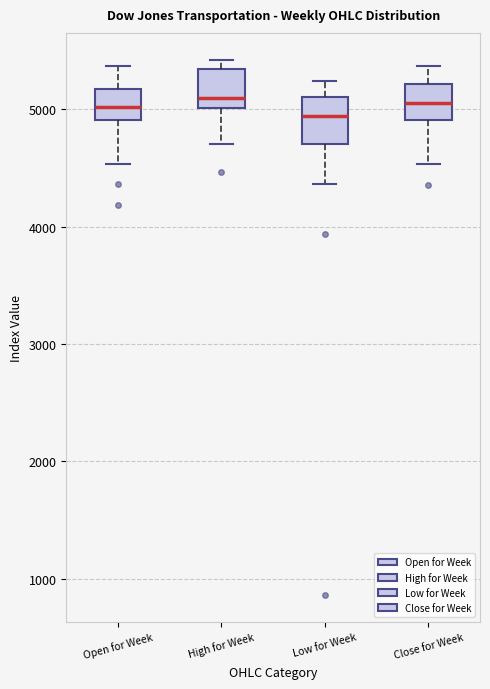

Where does the lower whisker of the box for Close for Week end on the y-axis? The values are not printed on the chart, so give them approximately, as read against the axis.

4500